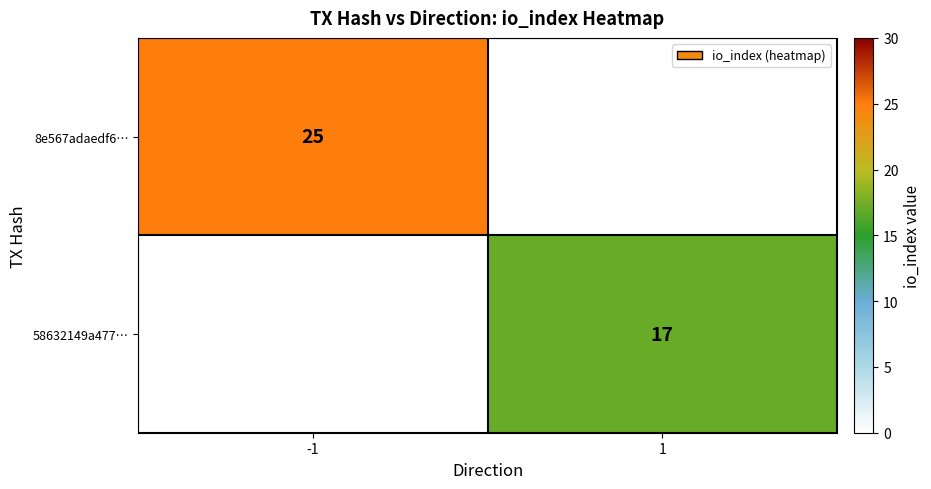

The 8e567adaedf6… series shows 37.2 at -1. True or false?

False